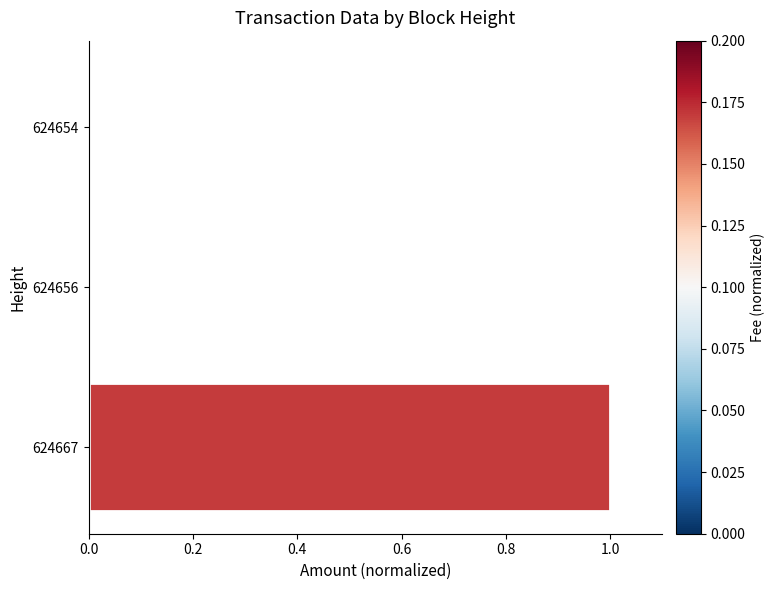

What is the average value?

0.3